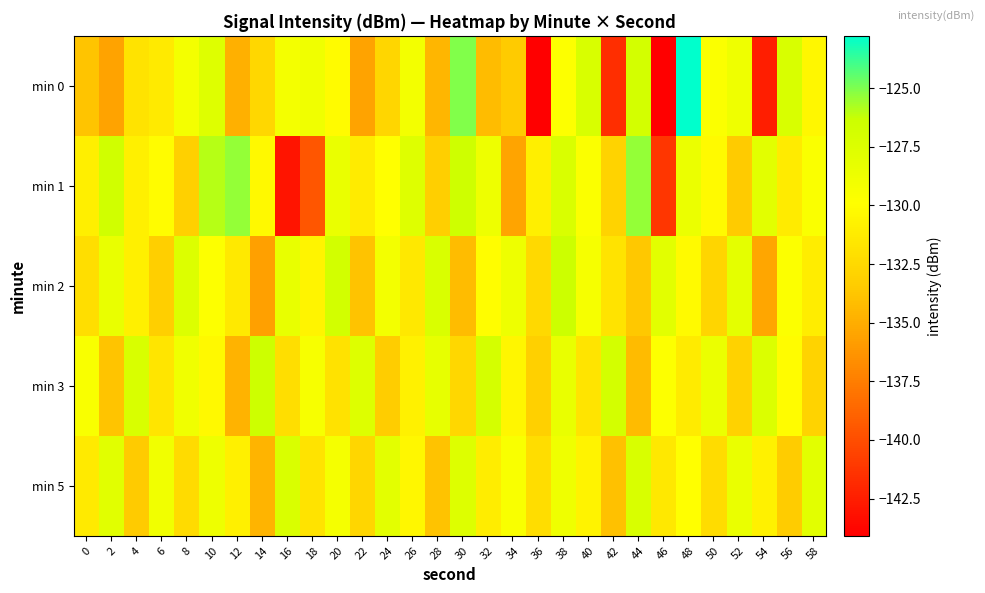

Between 30 and 14, which is larger?

30